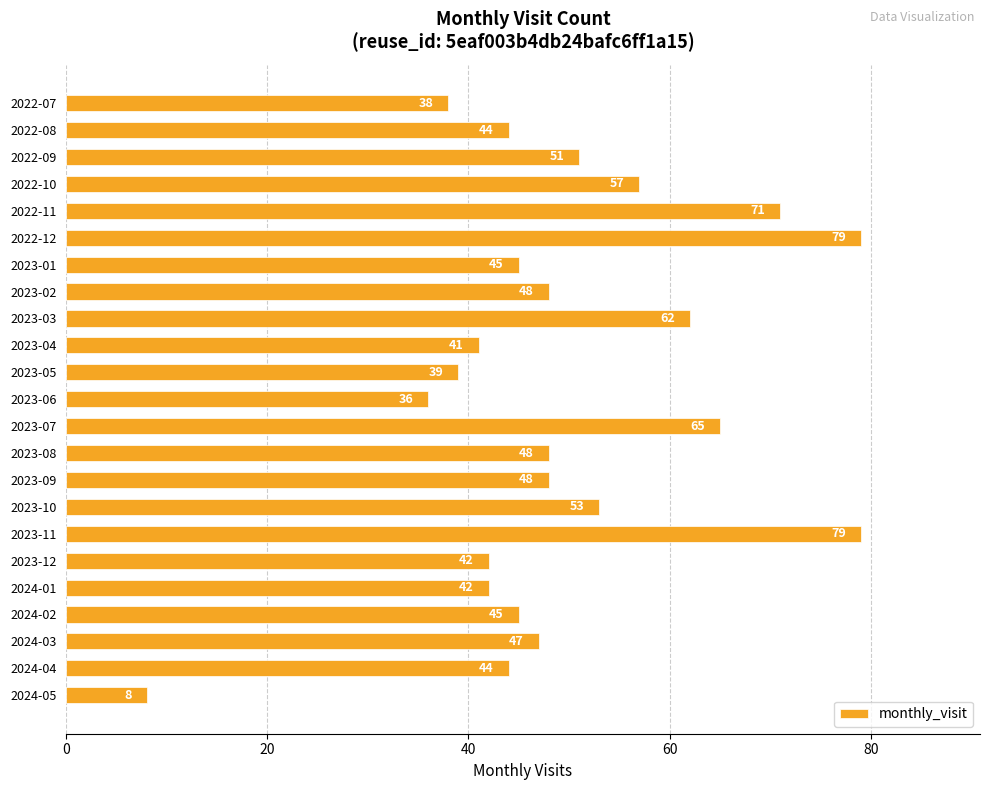

What position from the bottom is 2022-10?

20